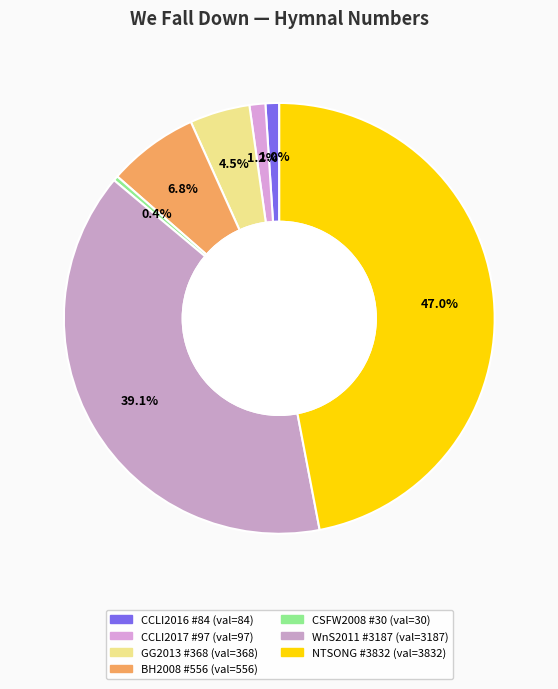

Rank the categories by value from highest to lowest.

NTSONG #3832, WnS2011 #3187, BH2008 #556, GG2013 #368, CCLI2017 #97, CCLI2016 #84, CSFW2008 #30